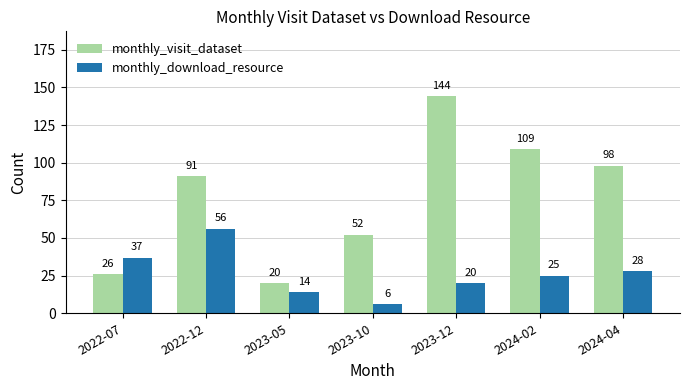

What is the label of the 1st bar from the right?

2024-04